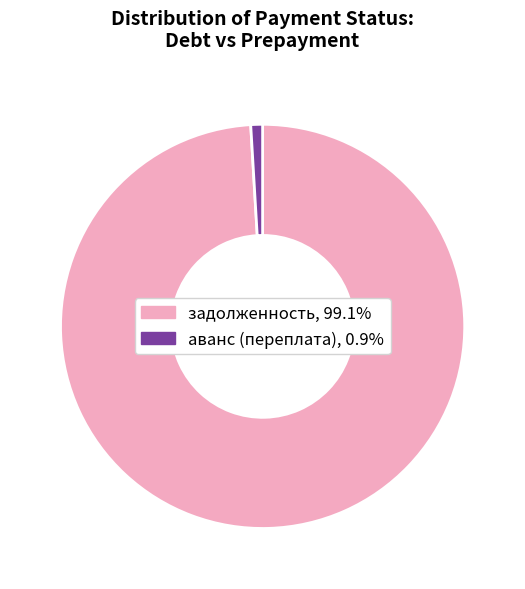

Which has a higher value, задолженность or аванс (переплата)?

задолженность